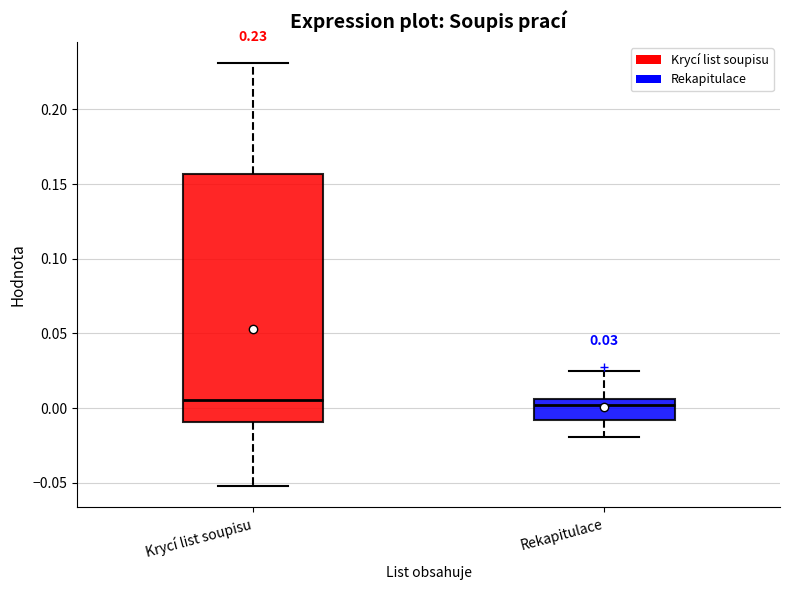

Comparing the boxes themselves (not the whiskers), which one is the tallest?

Krycí list soupisu